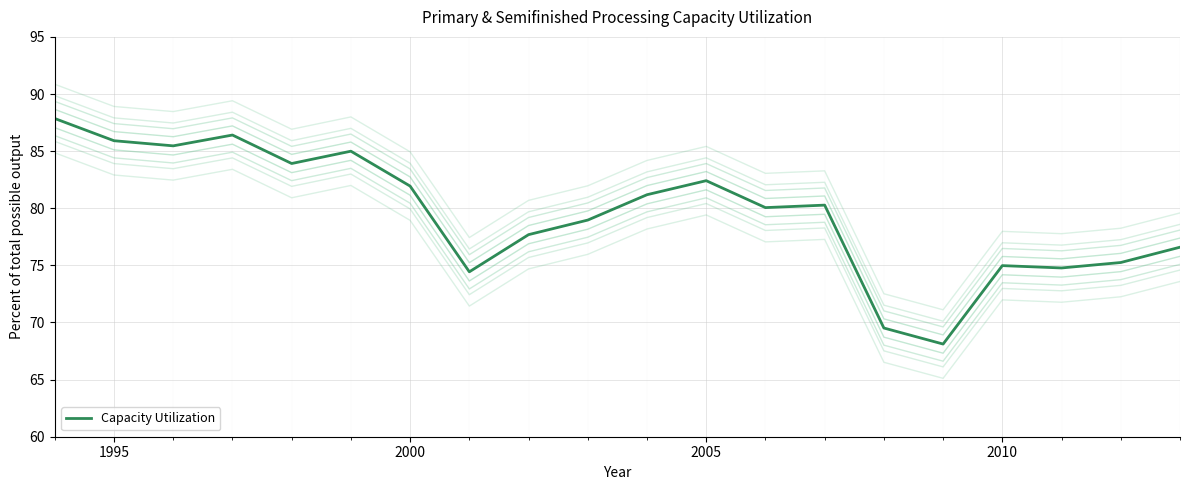

How many interior local valleys (lower than both neighbors) does the data have?

6